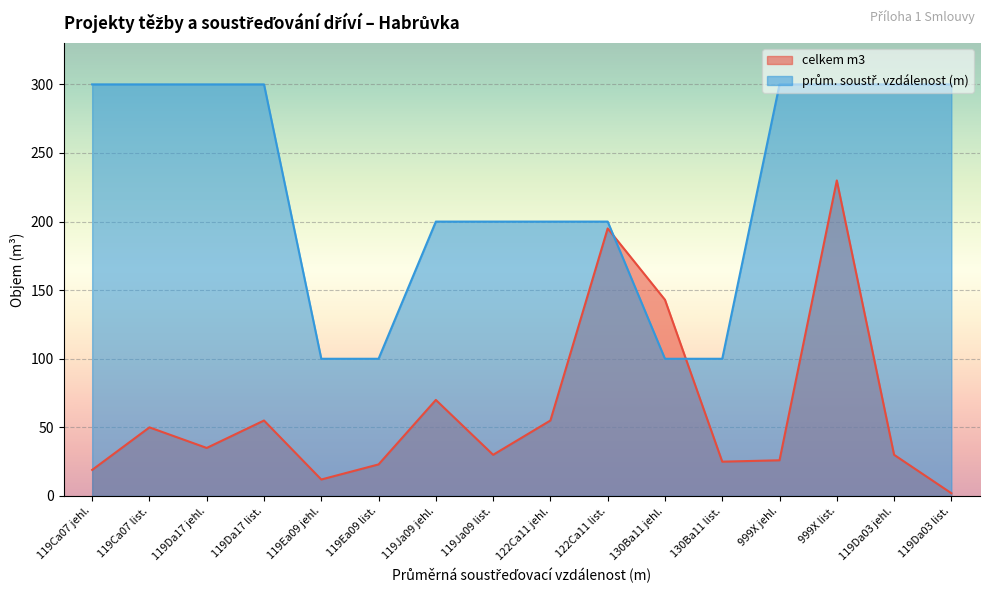

What is the total value across all series at 999X jehl.?

326